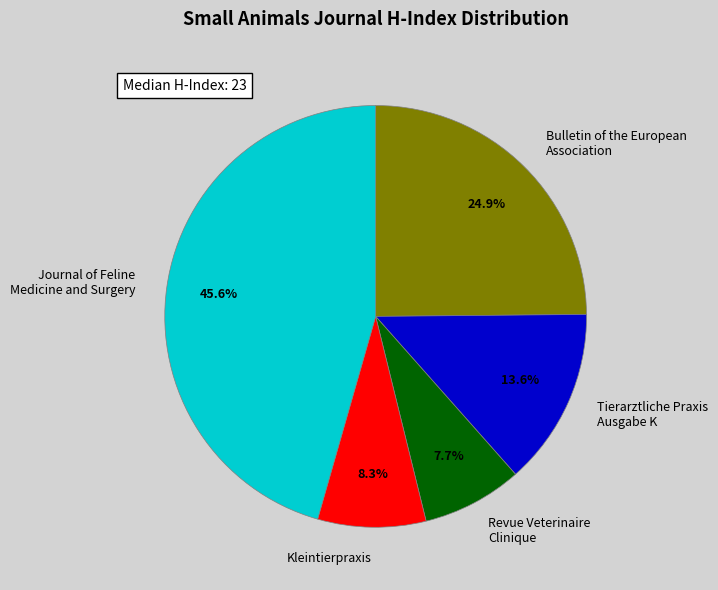

How many segments does this pie chart have?

5